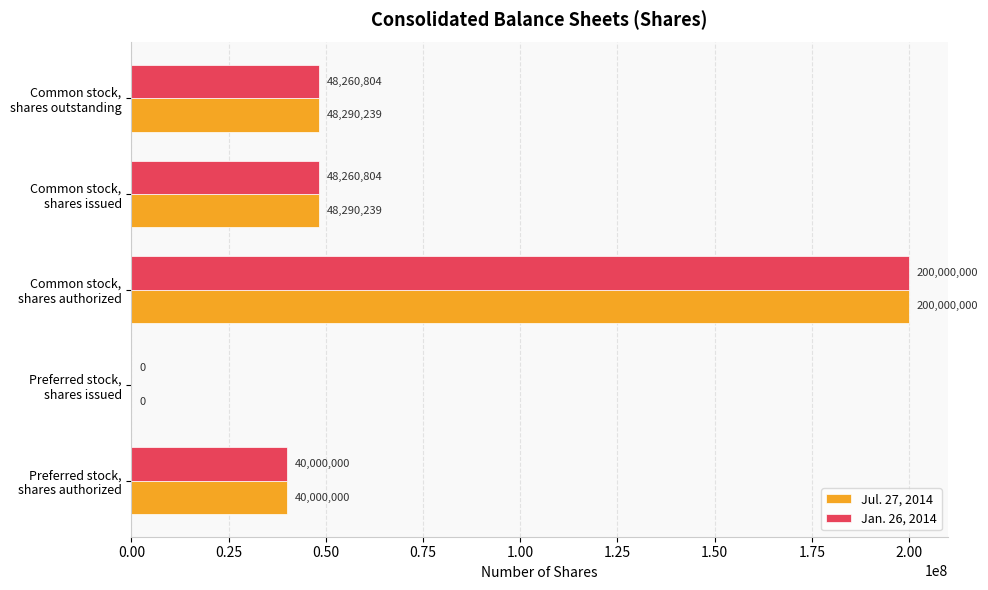

At which category is the sum across all series the highest?

Common stock,
shares authorized